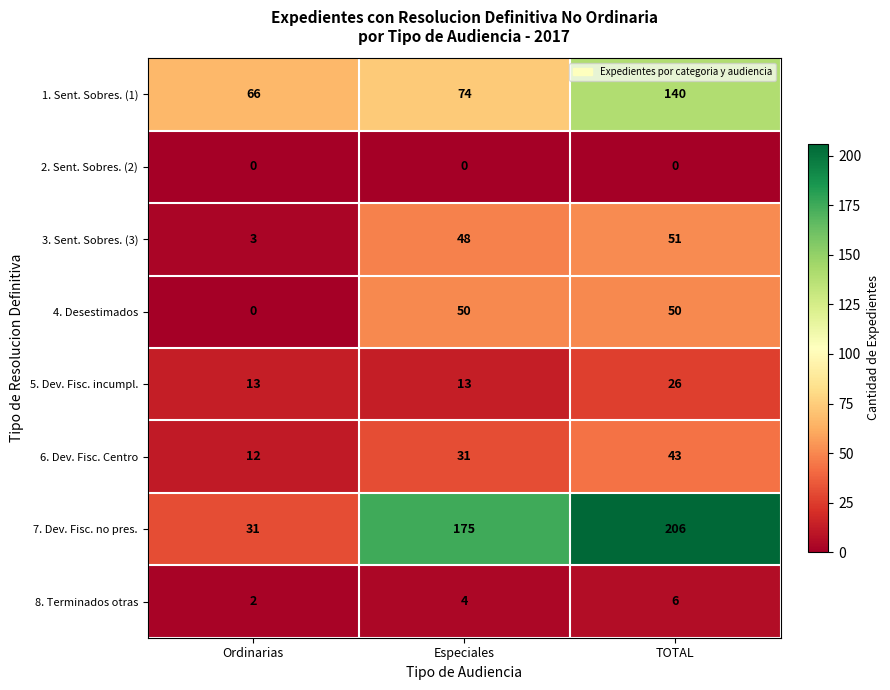

What is the average value of the 5. Dev. Fisc. incumpl. series?

17